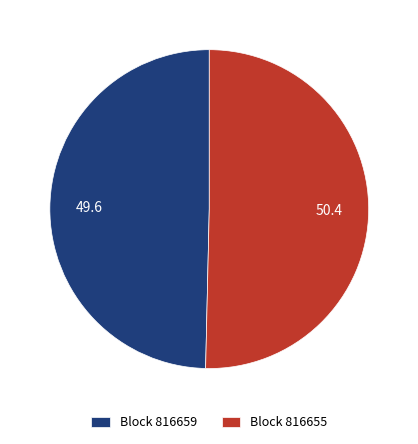

True or false: Block 816655 accounts for 50% of the total.

True